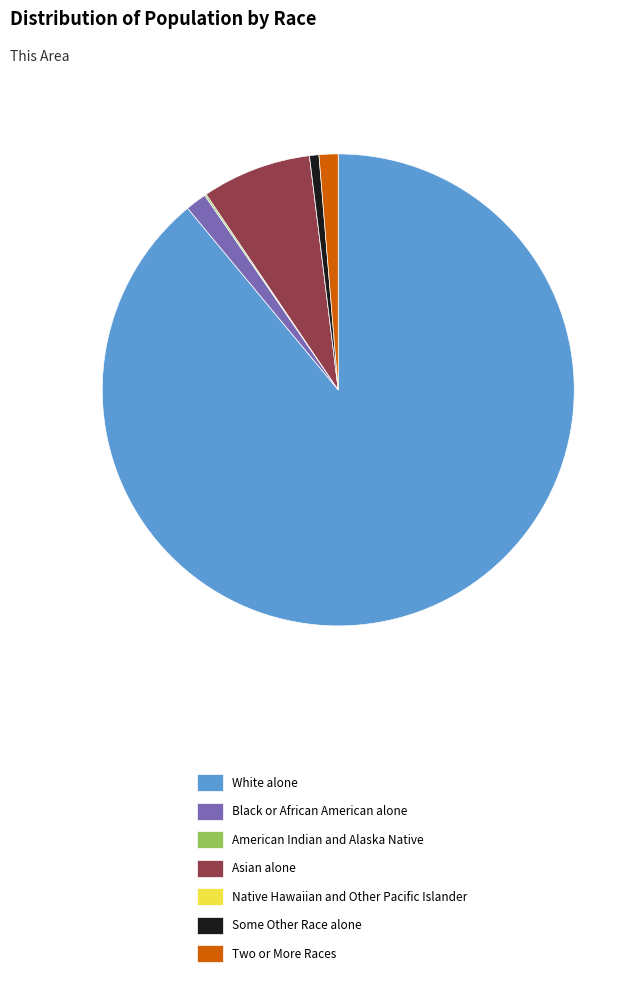

Does White alone represent more than half of the total?

Yes